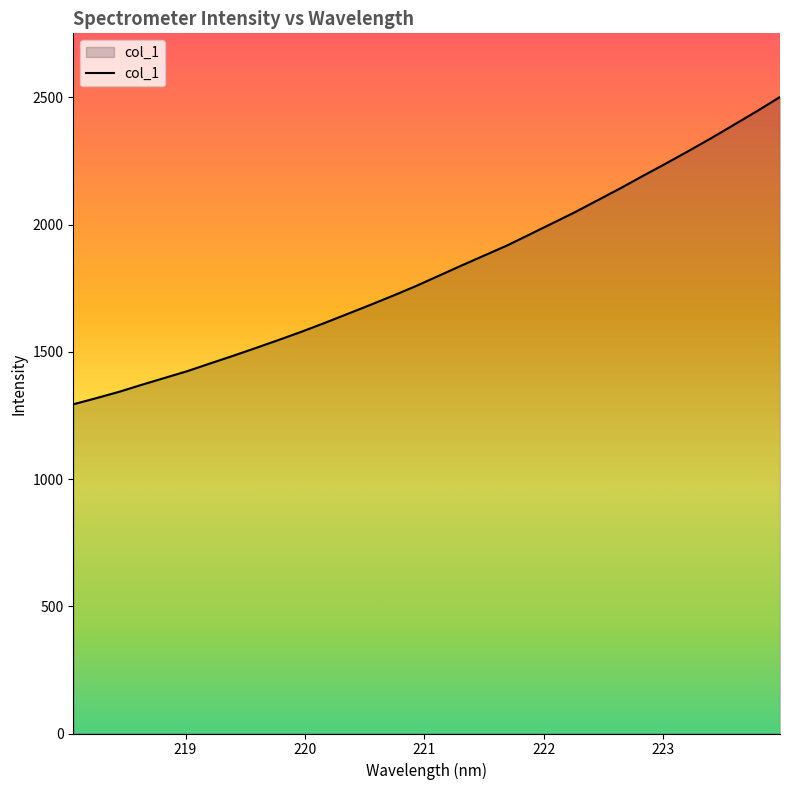

What is the maximum value shown in the chart?

2501.9